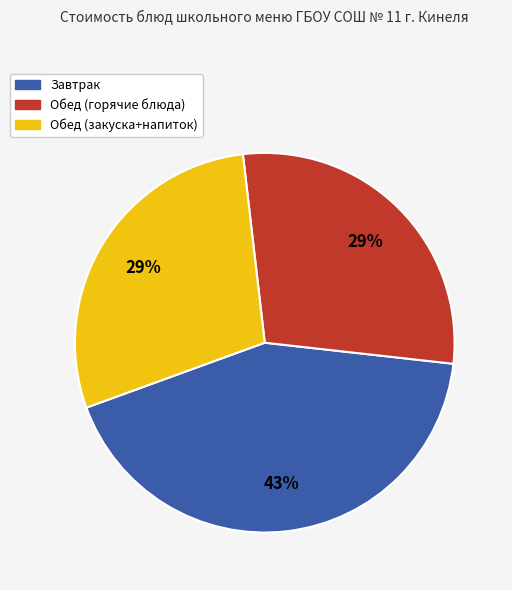

To the nearest percent, what is the average slice percentage?

33%